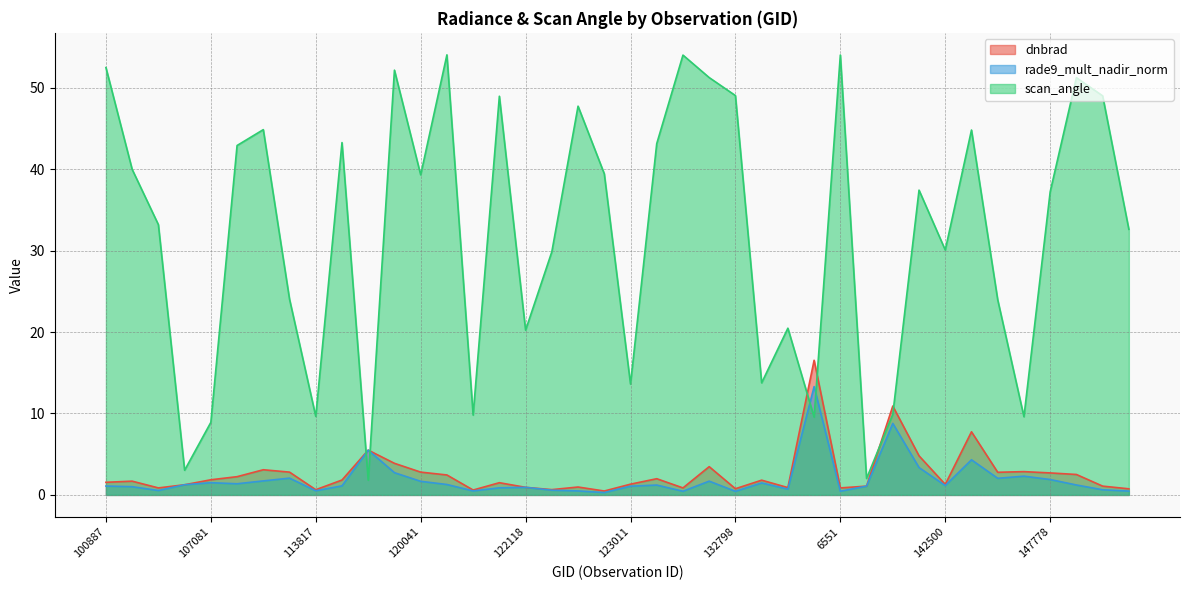

The value of scan_angle at 123011 is 2.9. True or false?

False